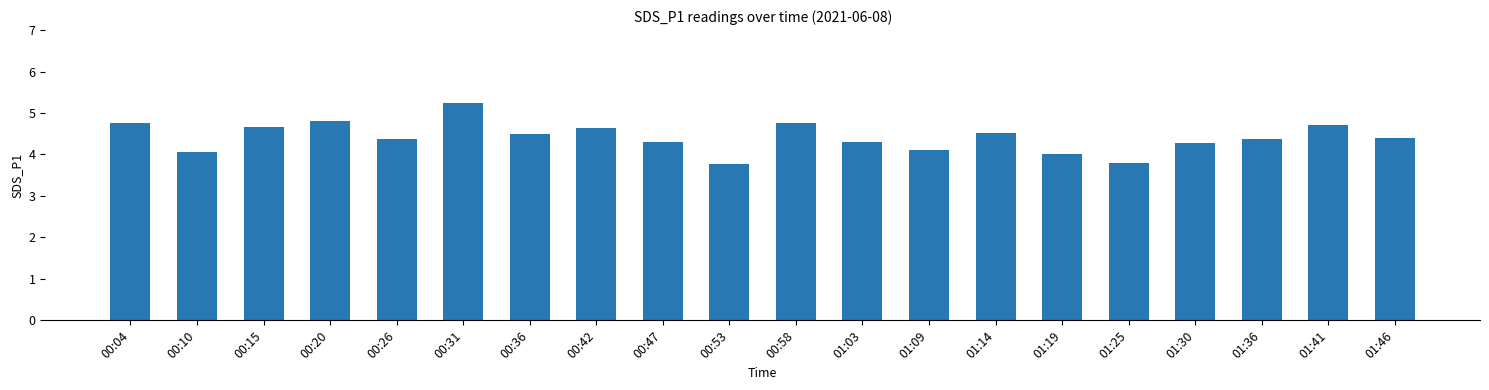

What is the value of the 4th bar from the left?

4.8